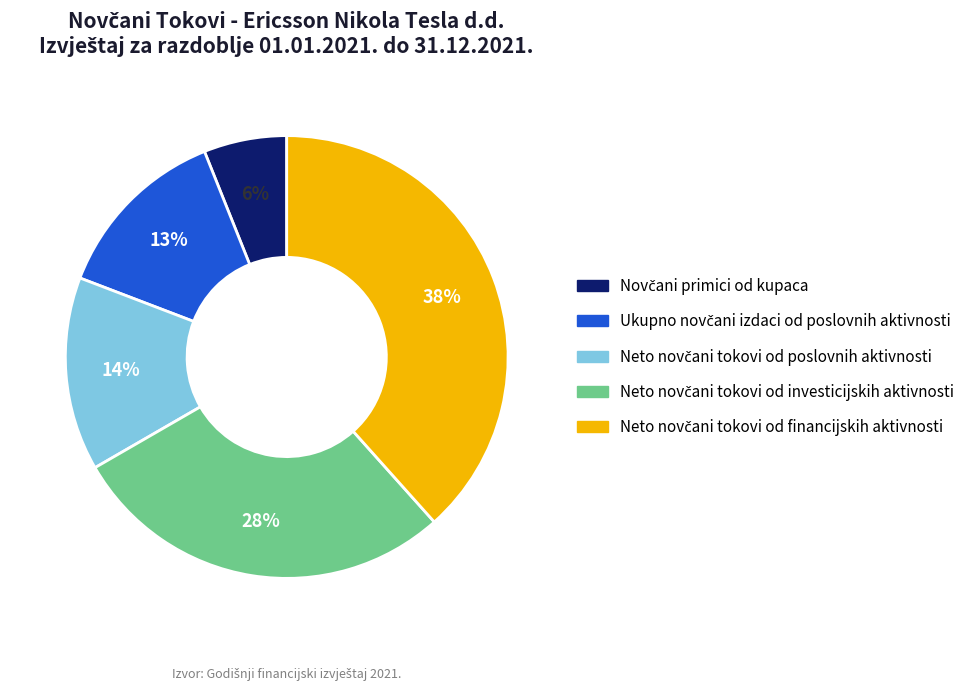

To the nearest percent, what is the difference between the largest and smallest slice percentages?

32%